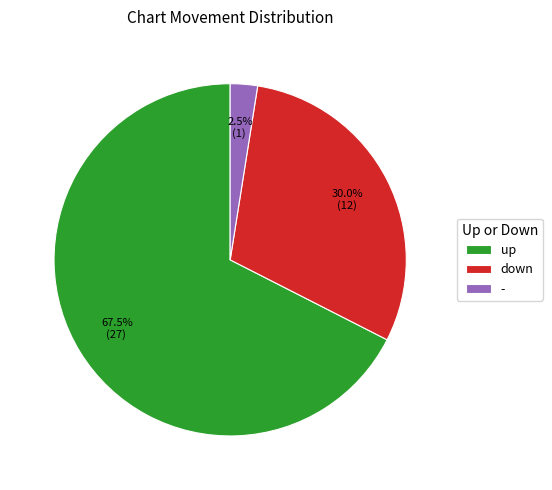

How many slices are in this pie chart?

3